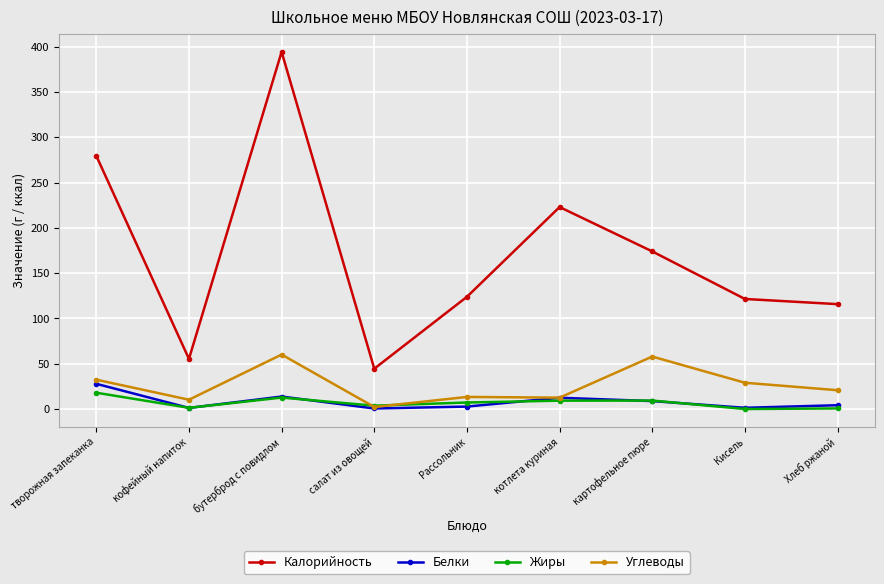

What is the greatest value displayed?

394.4